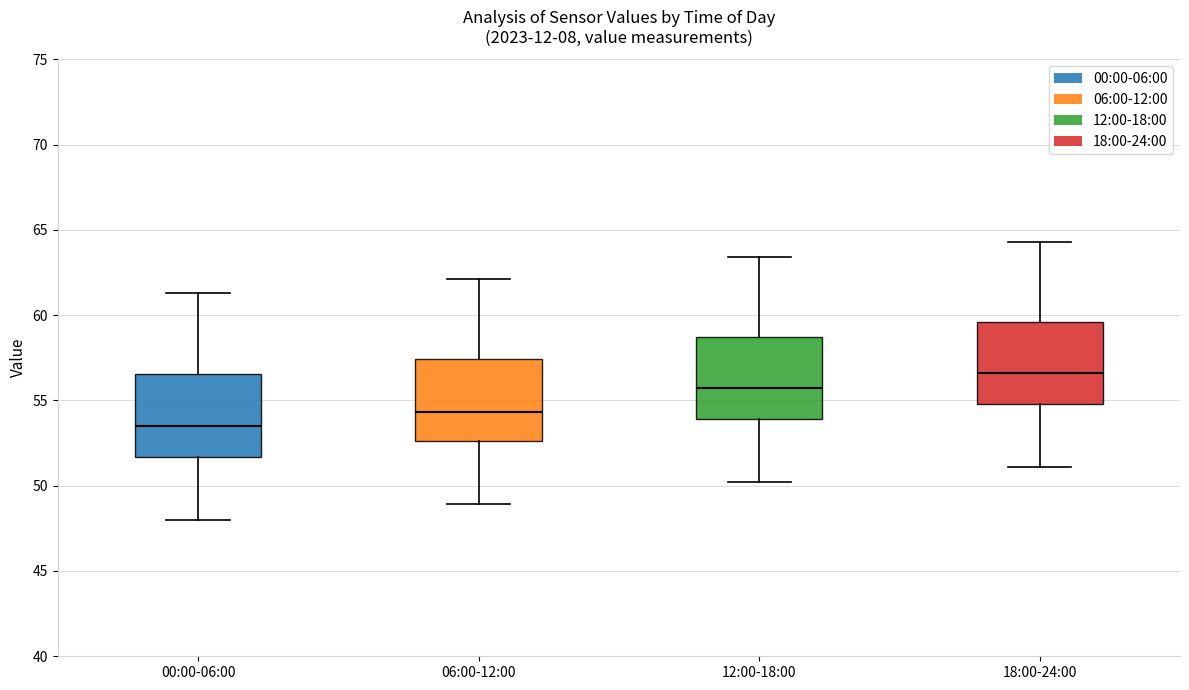

Reading left to right, read every box against the y-axis: the position of its median line, the range the box covers, and the ends of its whiskers. The values are not printed on the chart, so give them approximately, as read against the axis.

00:00-06:00: median 53.5, box 51.5 to 56.5, whiskers 48.0 to 61.5
06:00-12:00: median 54.5, box 52.5 to 57.5, whiskers 49.0 to 62.0
12:00-18:00: median 55.5, box 54.0 to 58.5, whiskers 50.0 to 63.5
18:00-24:00: median 56.5, box 55.0 to 59.5, whiskers 51.0 to 64.5